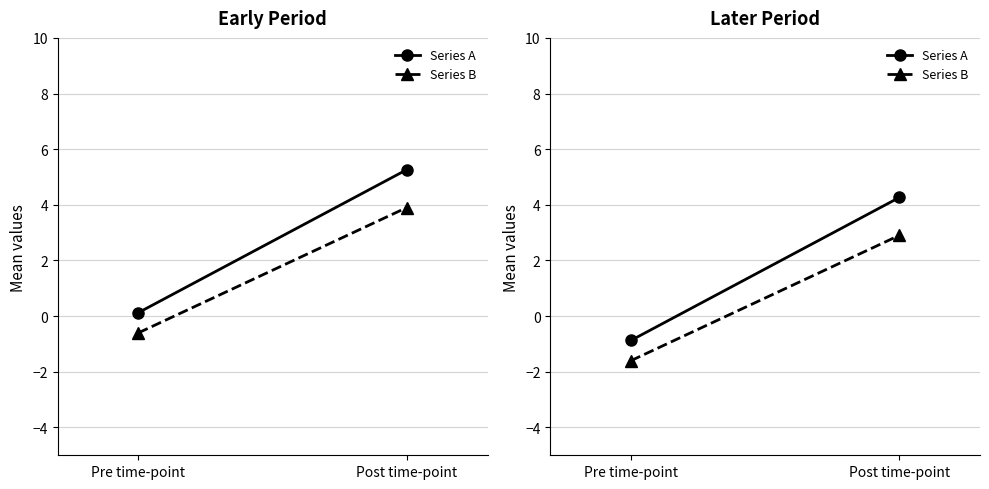

What is the sum of all Series B values?

1.3